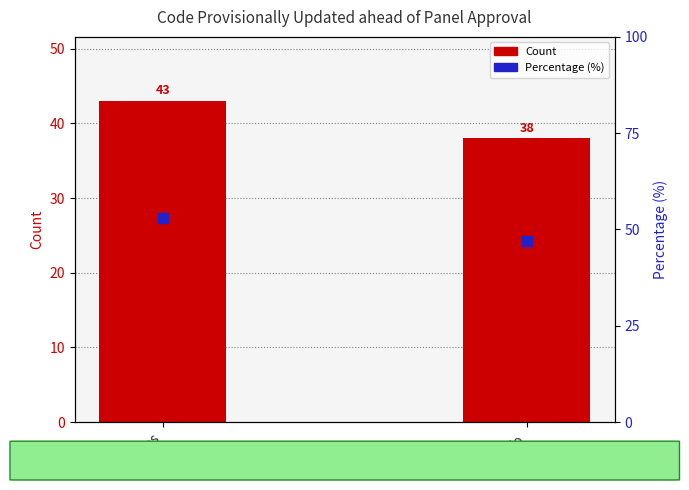

Is the value of Count at No greater than the value of Percentage (%) at Yes?

No